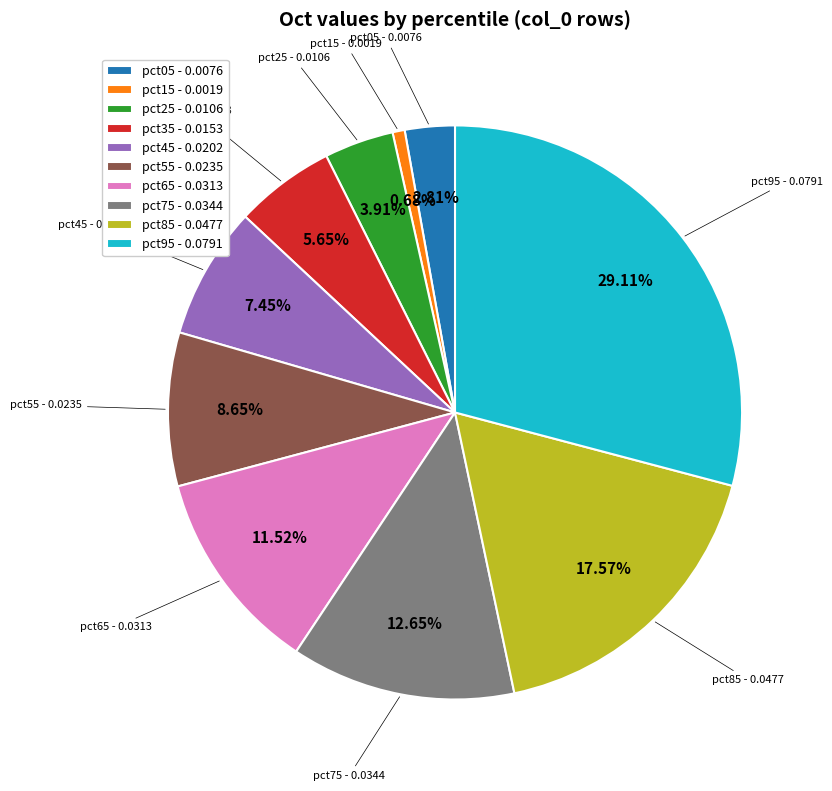

To the nearest percent, what is the difference between the largest and smallest slice percentages?

28%